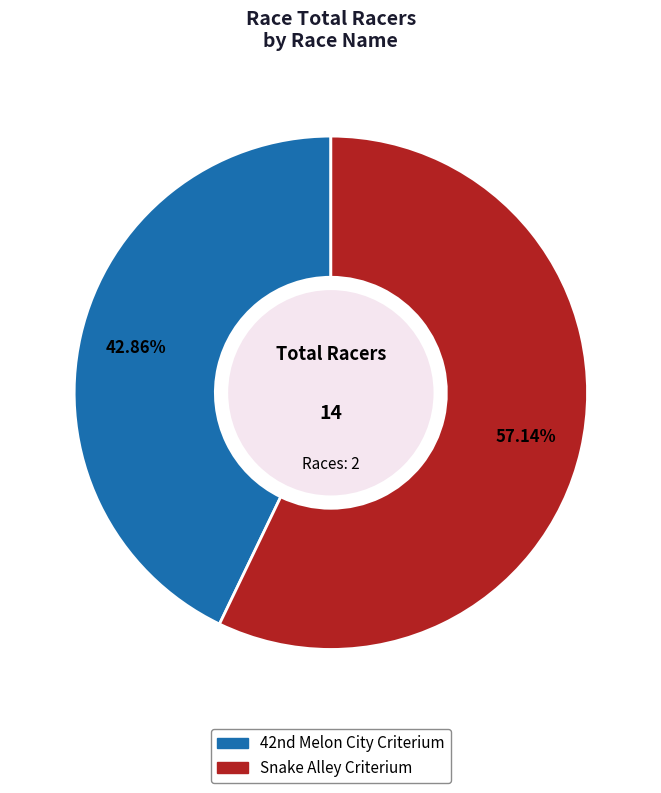

Which category has the biggest portion of the pie?

Snake Alley Criterium